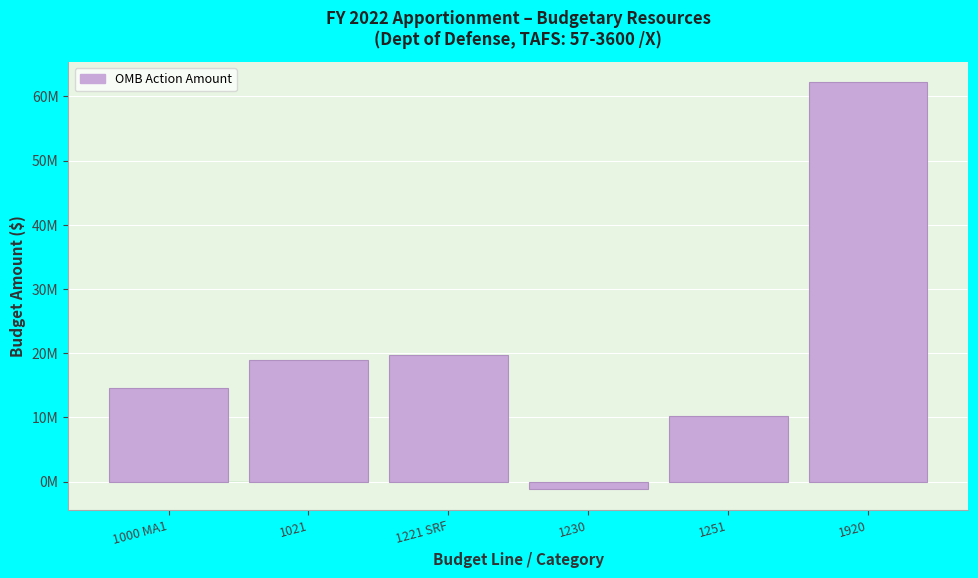

Are the bars horizontal?

No